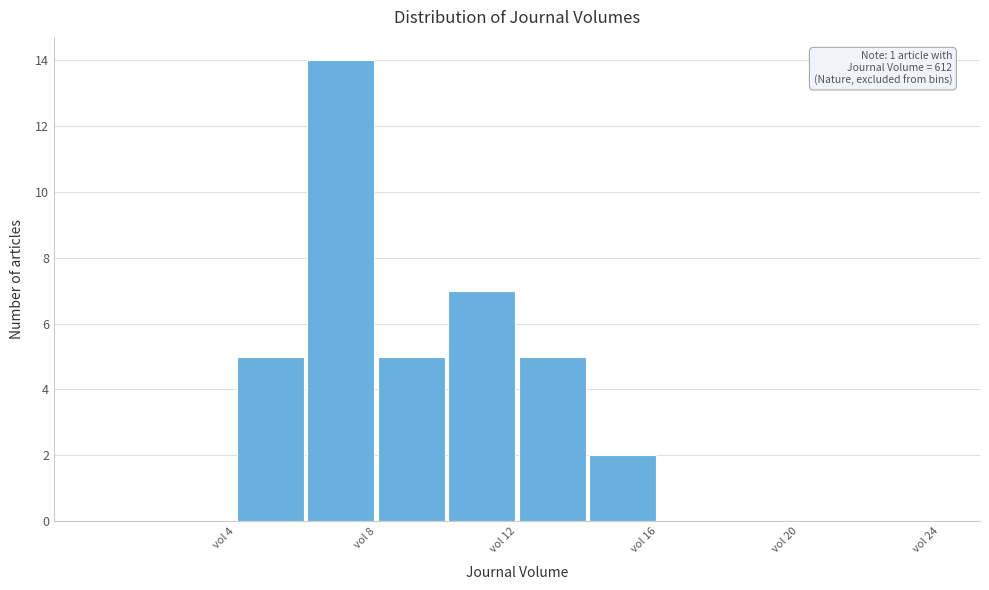

Which range on the x-axis has the tallest bar?

6 to 8